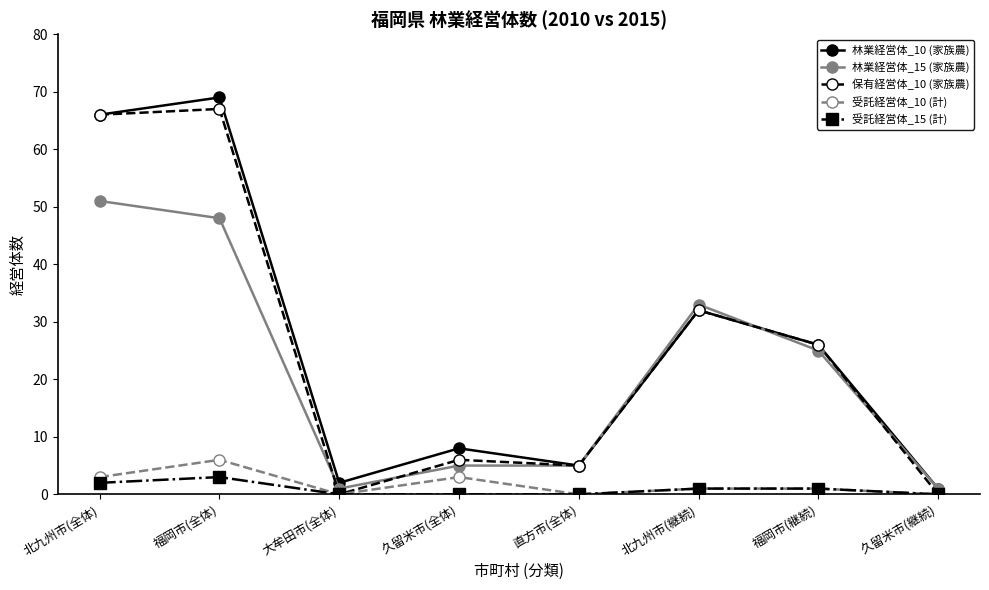

How many data points in 林業経営体_15 (家族農) are less than 25?

4